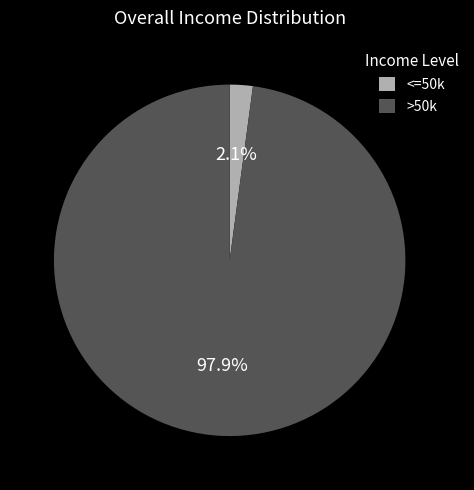

How many segments does this pie chart have?

2